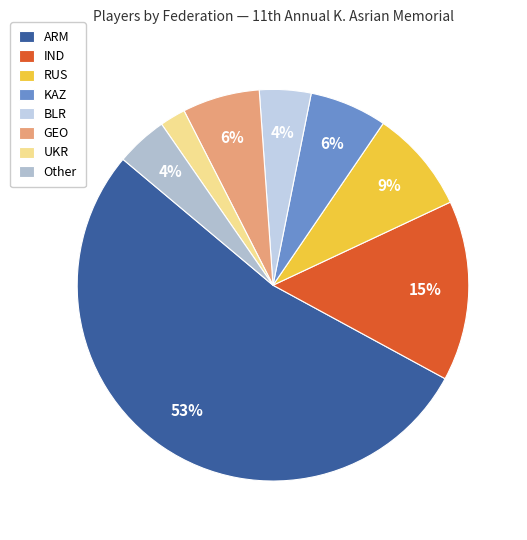

To the nearest percent, what percentage of the pie is IND?

15%